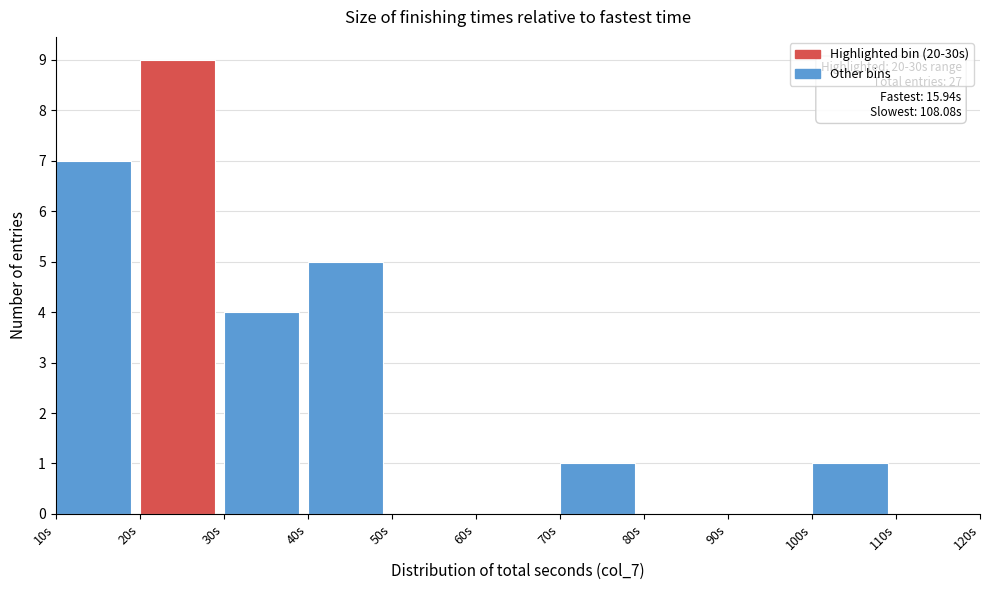

Which range on the x-axis has the tallest bar?

20 to 30